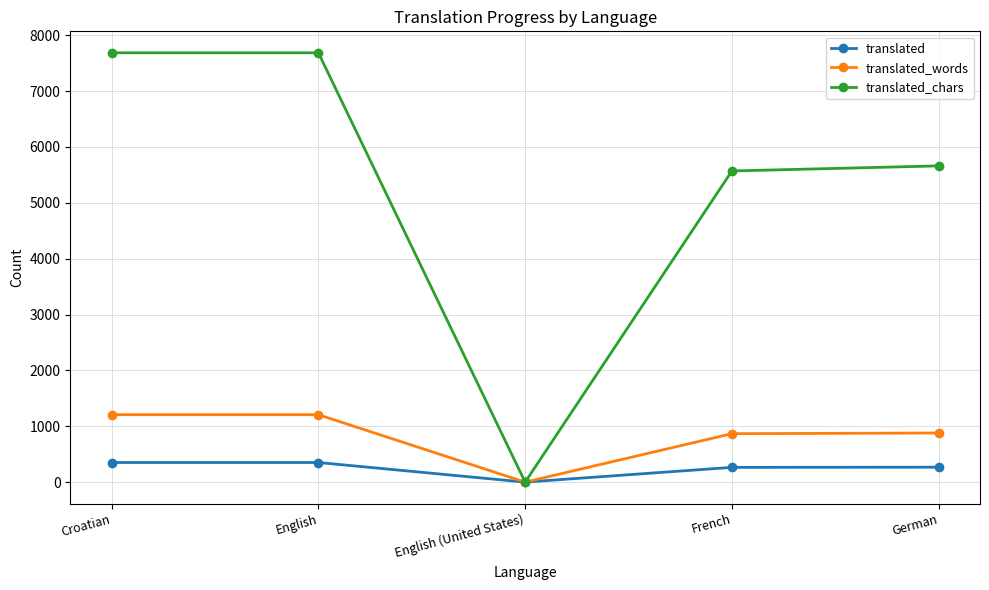

What is the difference between the maximum and minimum values in the translated_chars series?

7684